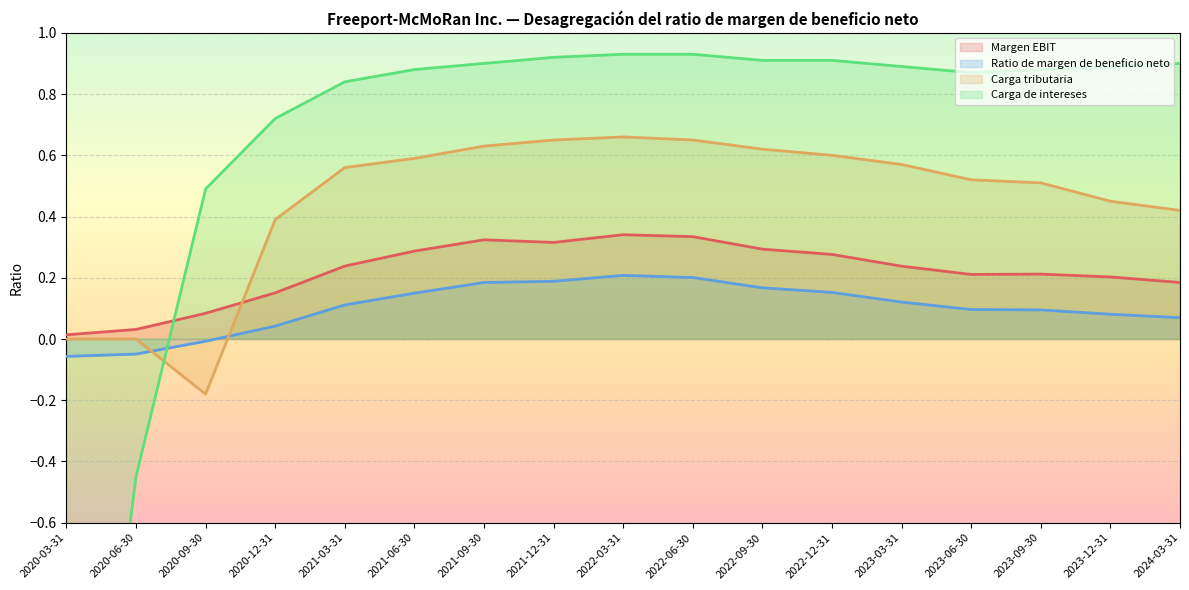

Between which two adjacent categories do Carga de intereses and Carga tributaria first intersect?

2020-06-30 and 2020-09-30